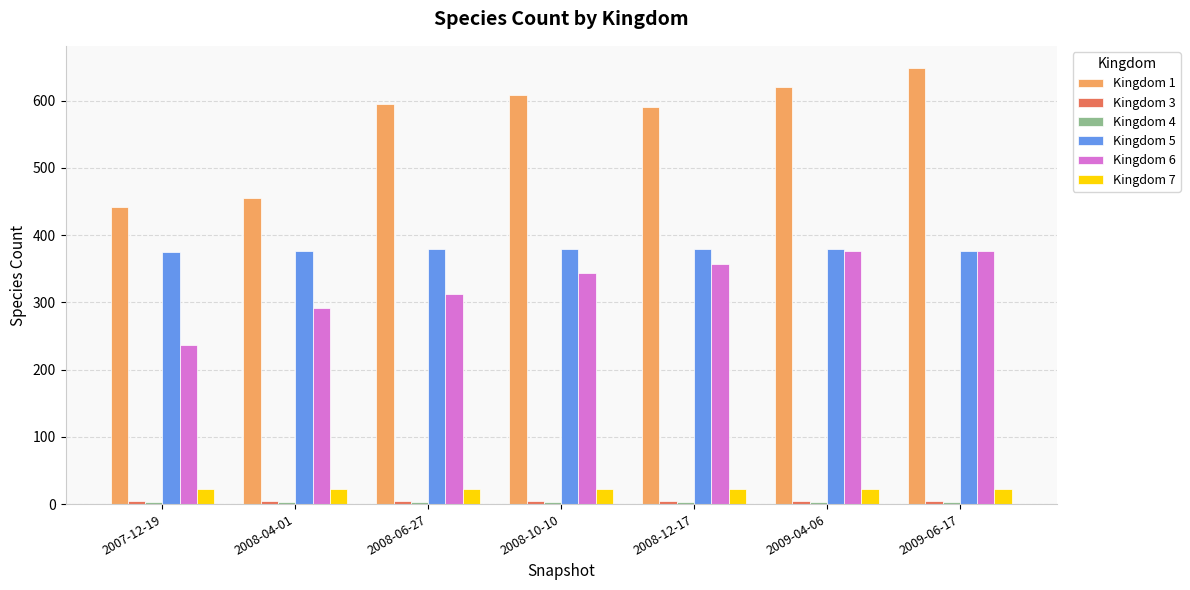

Which series has the largest total across all categories?

Kingdom 1